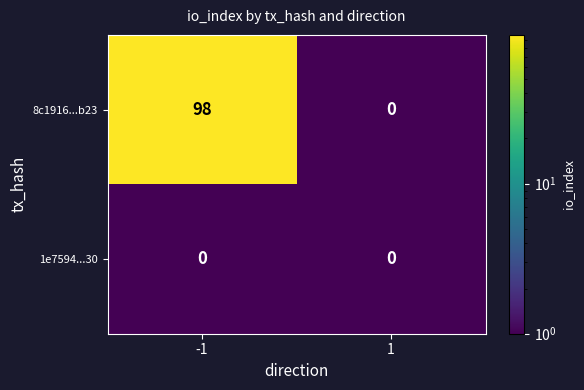

Which series has the largest total across all categories?

8c1916...b23